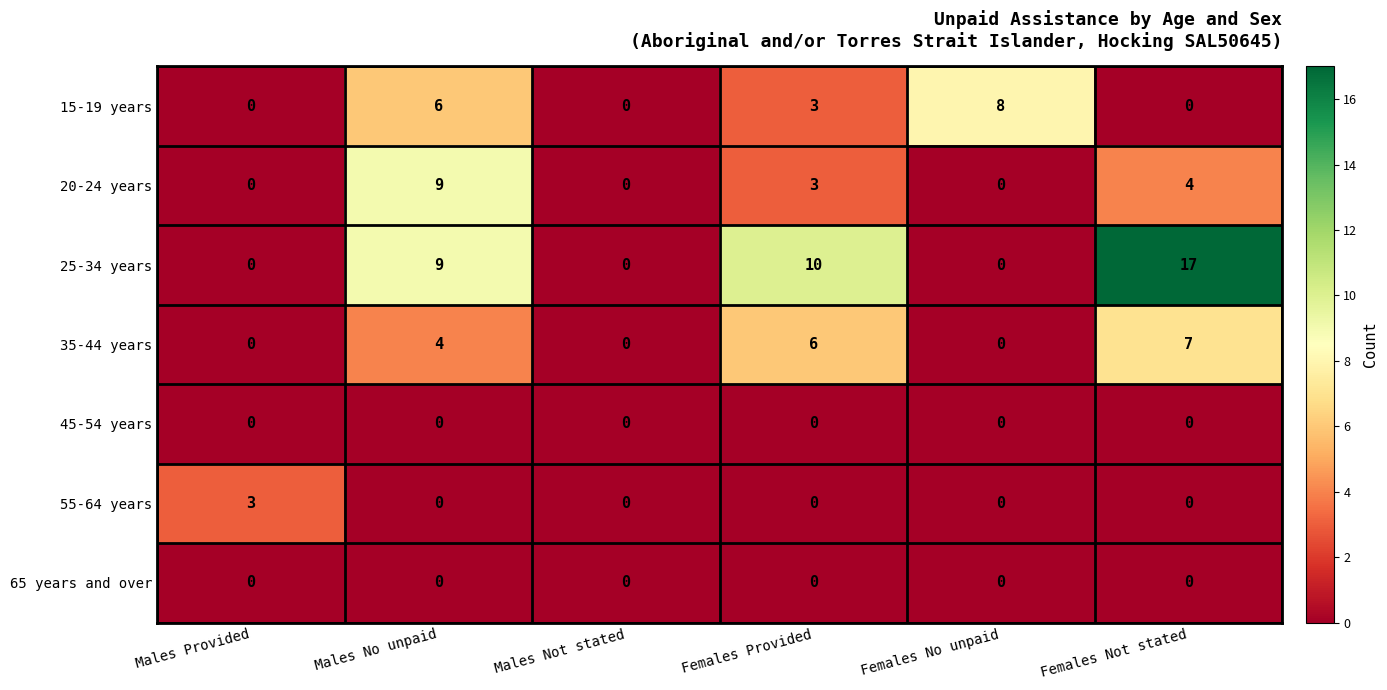

What value does the 35-44 years series have at Females Not stated?

7